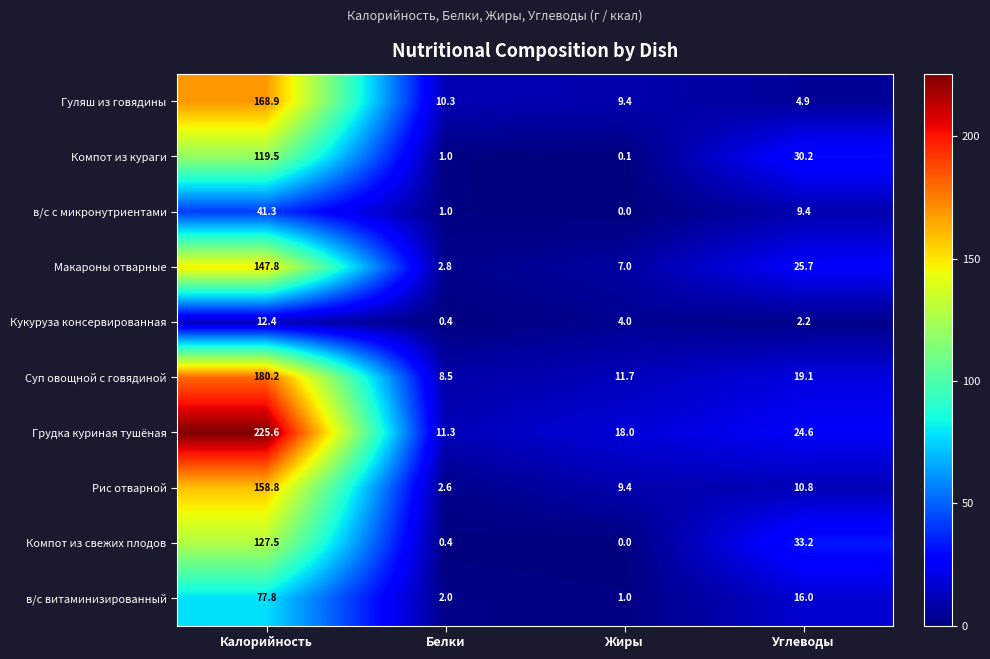

What is the highest value of the Гуляш из говядины series?

168.9